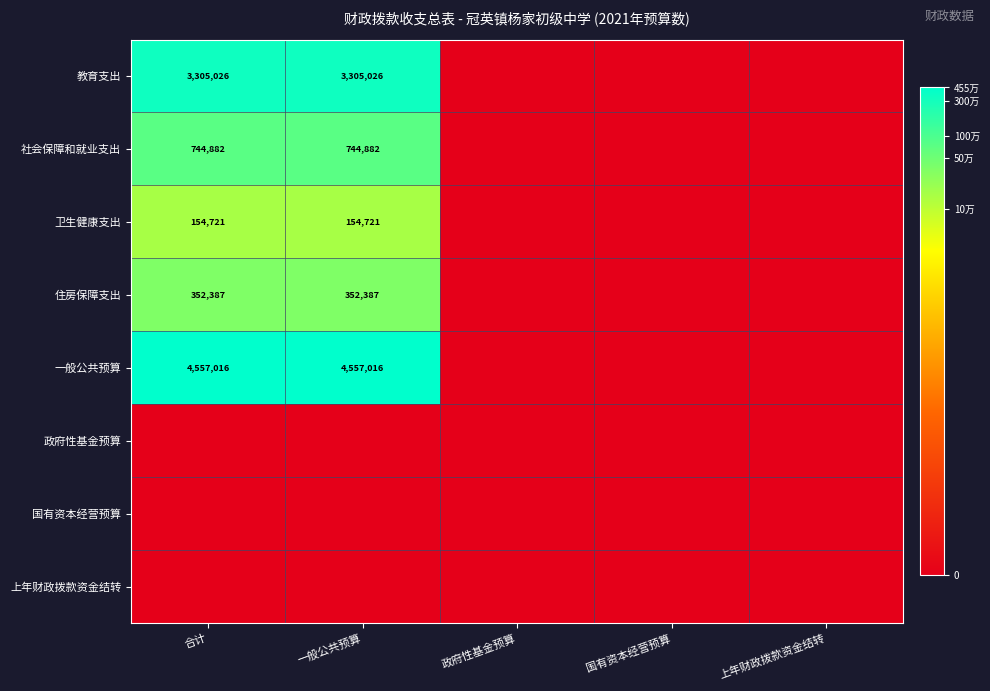

Which has a higher value, 国有资本经营预算 or 合计?

合计